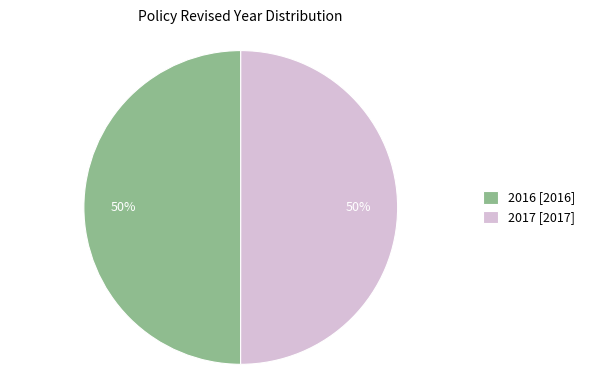

To the nearest percent, what is the combined percentage of 2016 and 2017?

100%